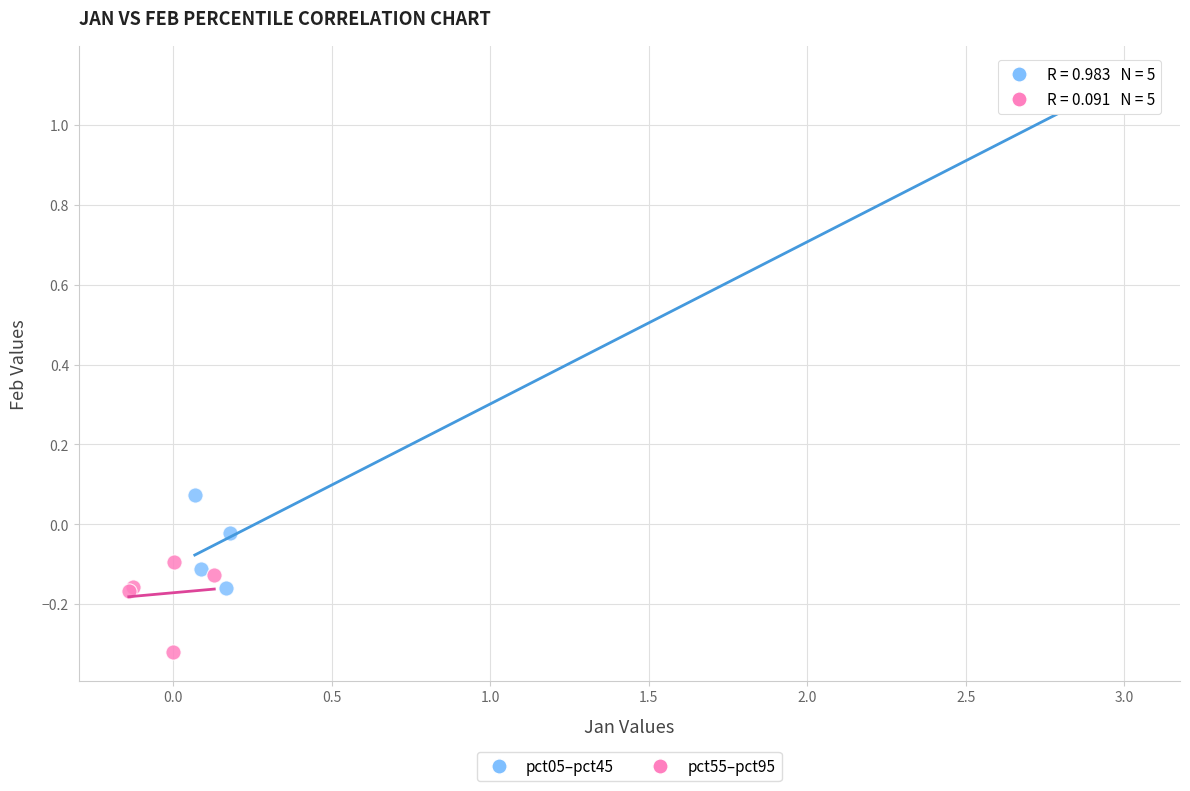

Which series has the largest Y range (max minus min)?

pct05–pct45